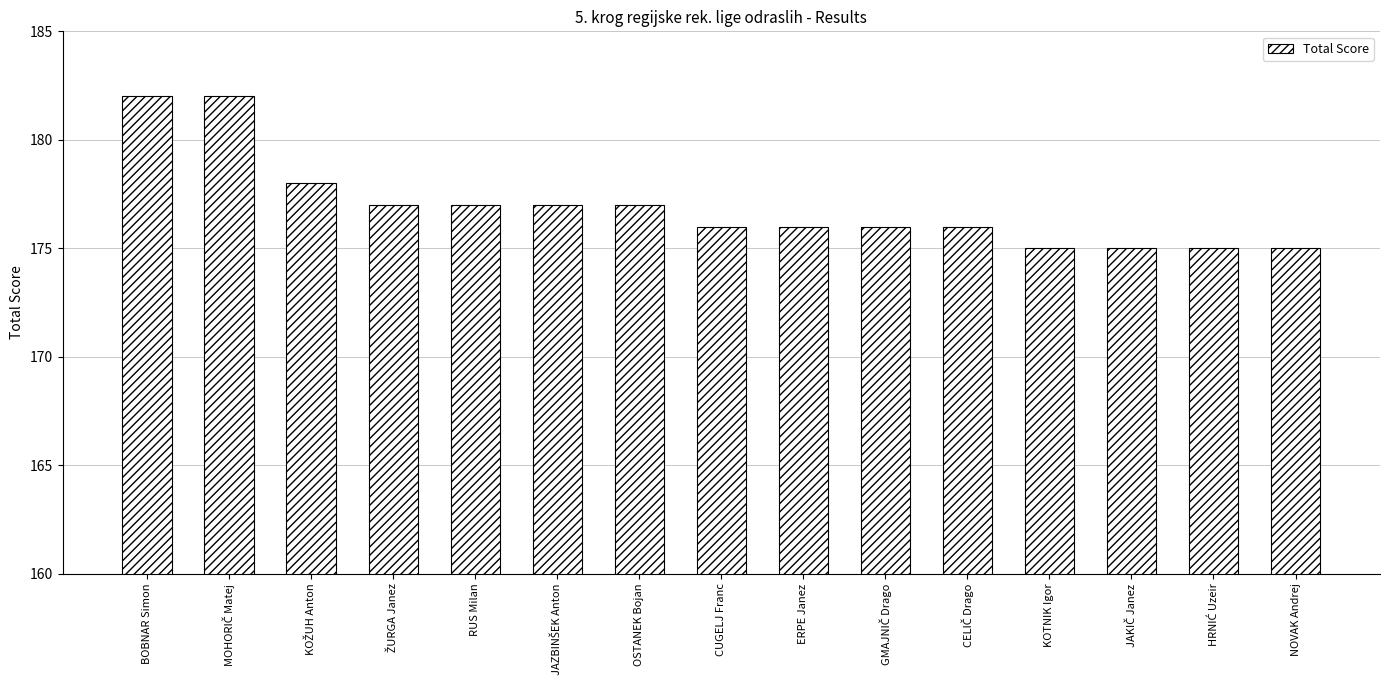

What is the difference between the maximum and minimum values?

7